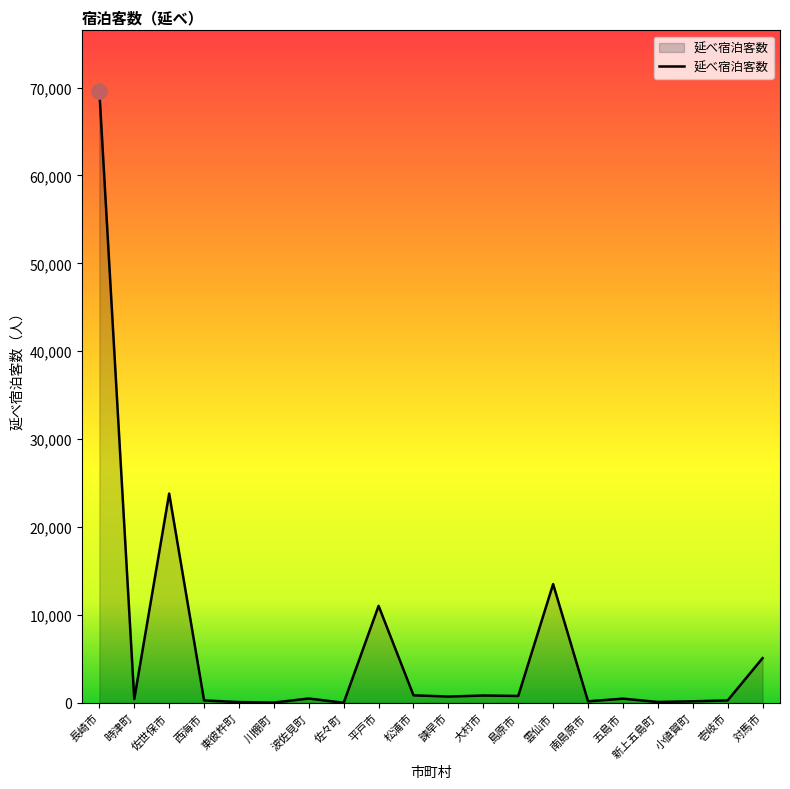

Approximately how many times larger is the value at 南島原市 compared to 時津町?

0.4